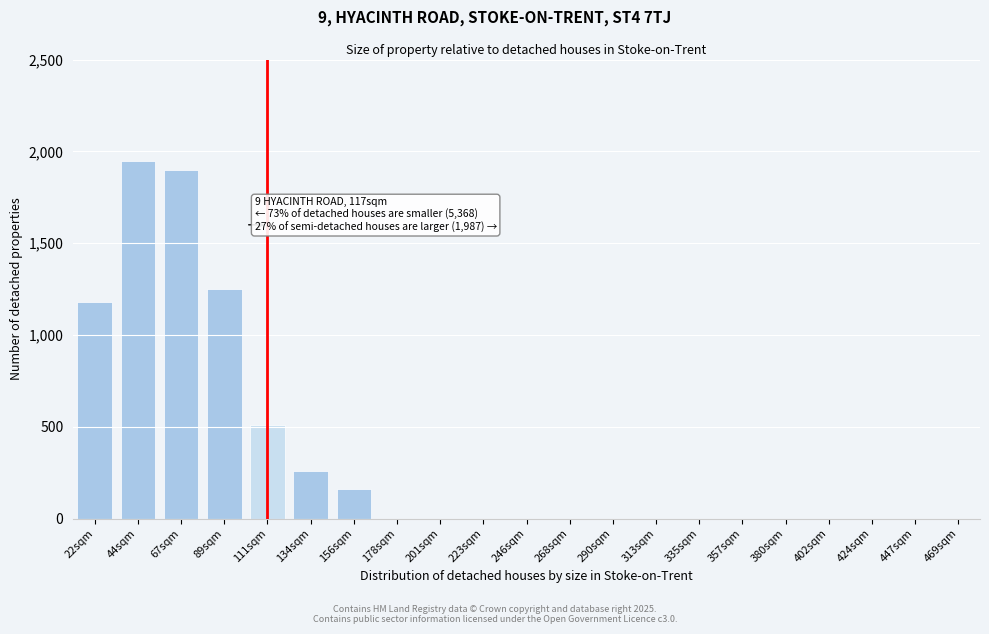

Reading left to right, list all the values displayed in this chart.

22sqm=1180	44sqm=1950	67sqm=1900	89sqm=1250	111sqm=510	134sqm=260	156sqm=160	178sqm=0	201sqm=0	223sqm=0	246sqm=0	268sqm=0	290sqm=0	313sqm=0	335sqm=0	357sqm=0	380sqm=0	402sqm=0	424sqm=0	447sqm=0	469sqm=0